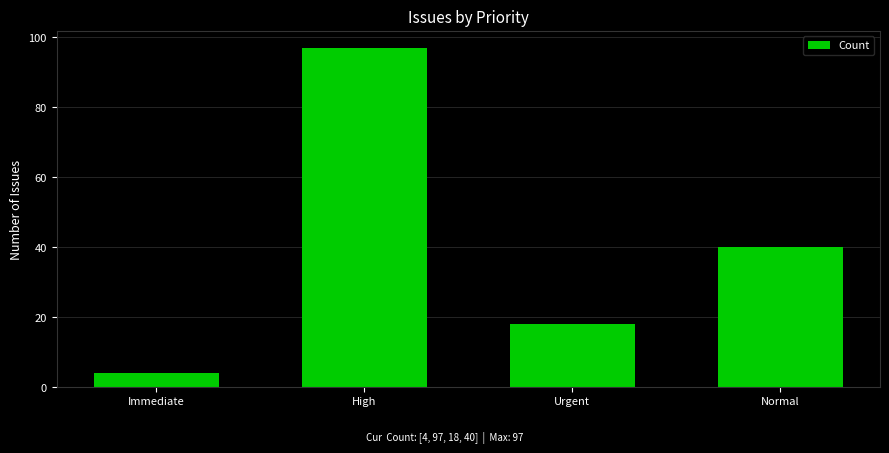

What is the approximate value at Urgent, to the nearest 5?

20